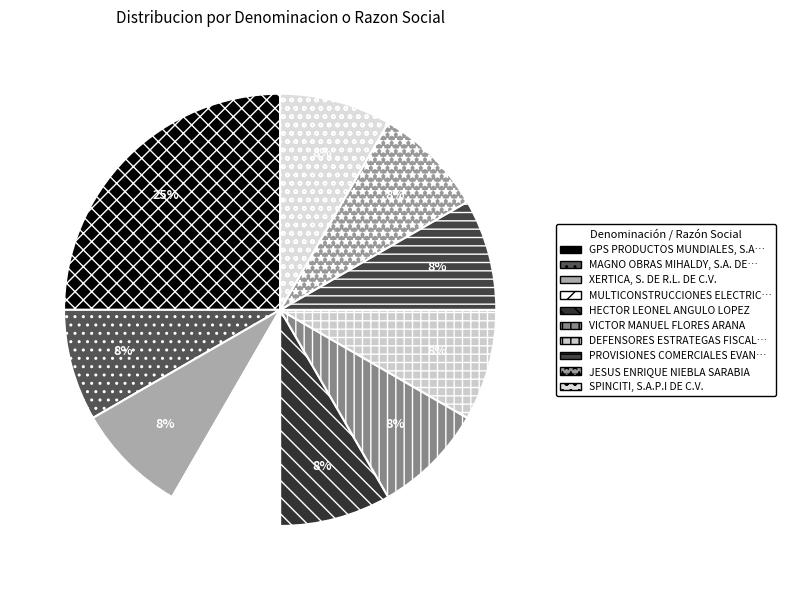

Count the number of slices in the pie.

10